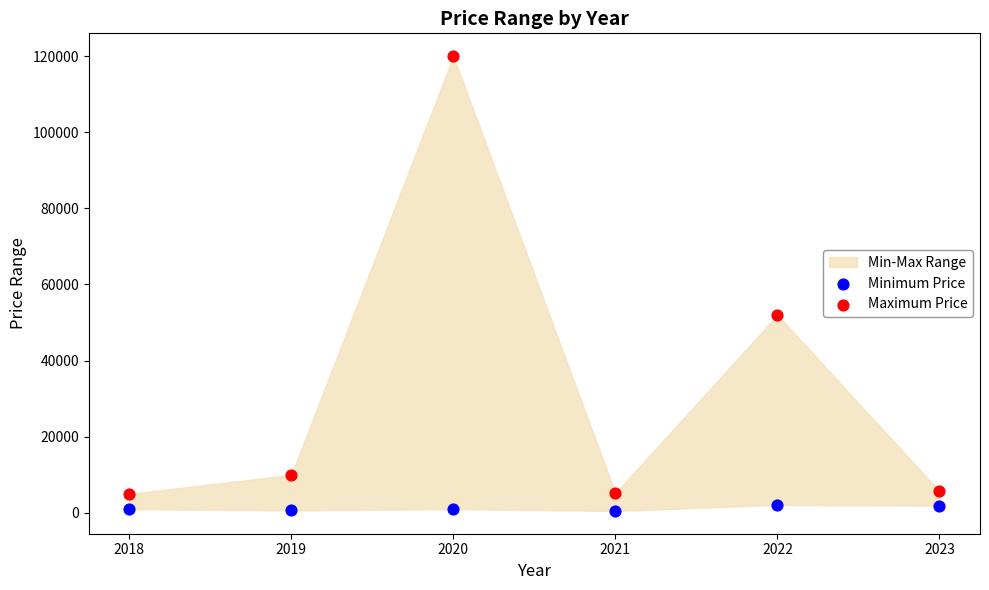

Which series reaches the maximum Y coordinate?

Maximum Price